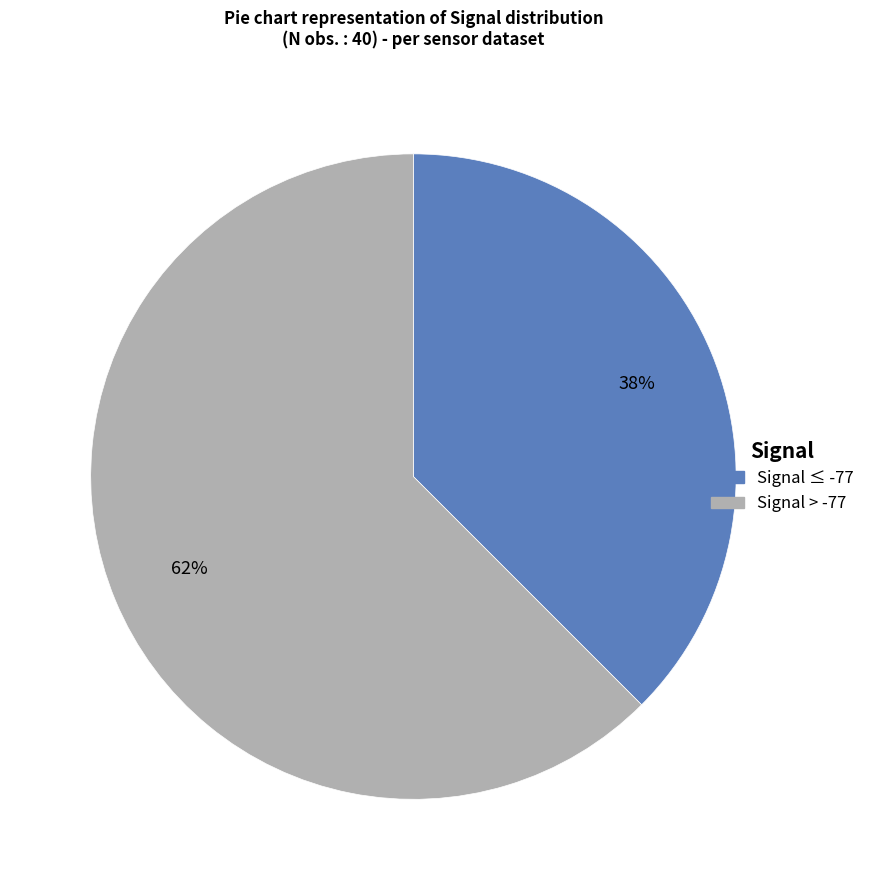

Is there a majority slice in this chart?

Yes